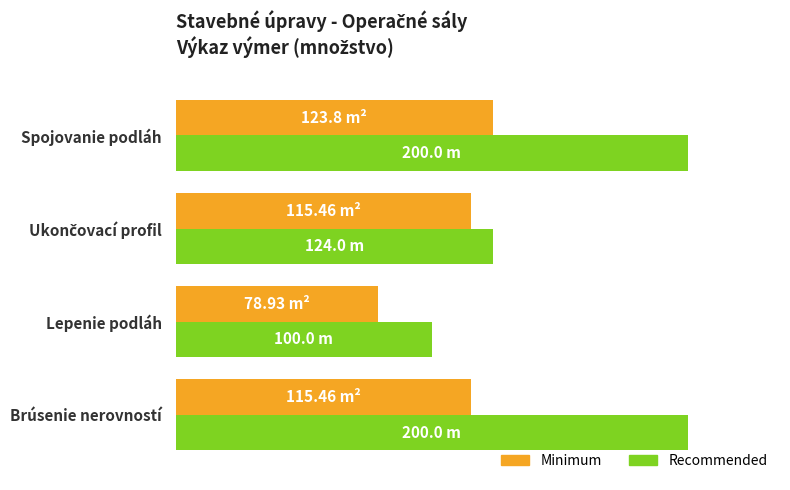

List the series in order of their overall mean, lowest first.

Minimum, Recommended